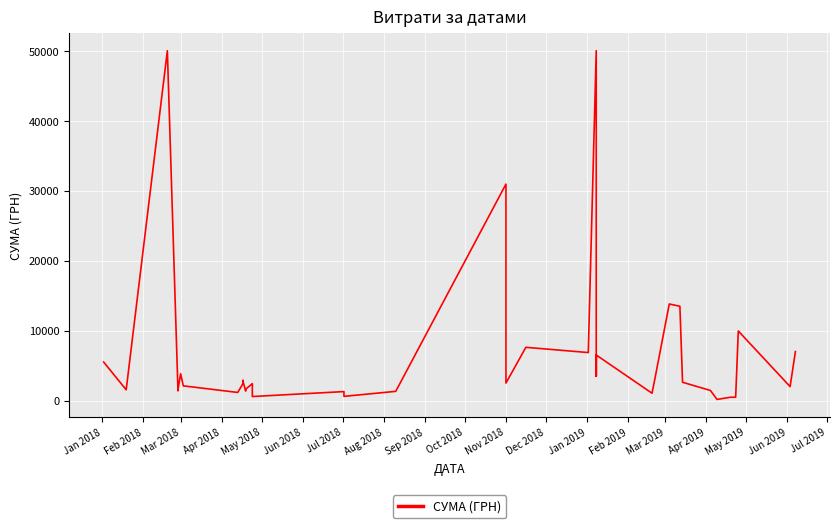

Which category has the highest value across all series?

Mar 2018